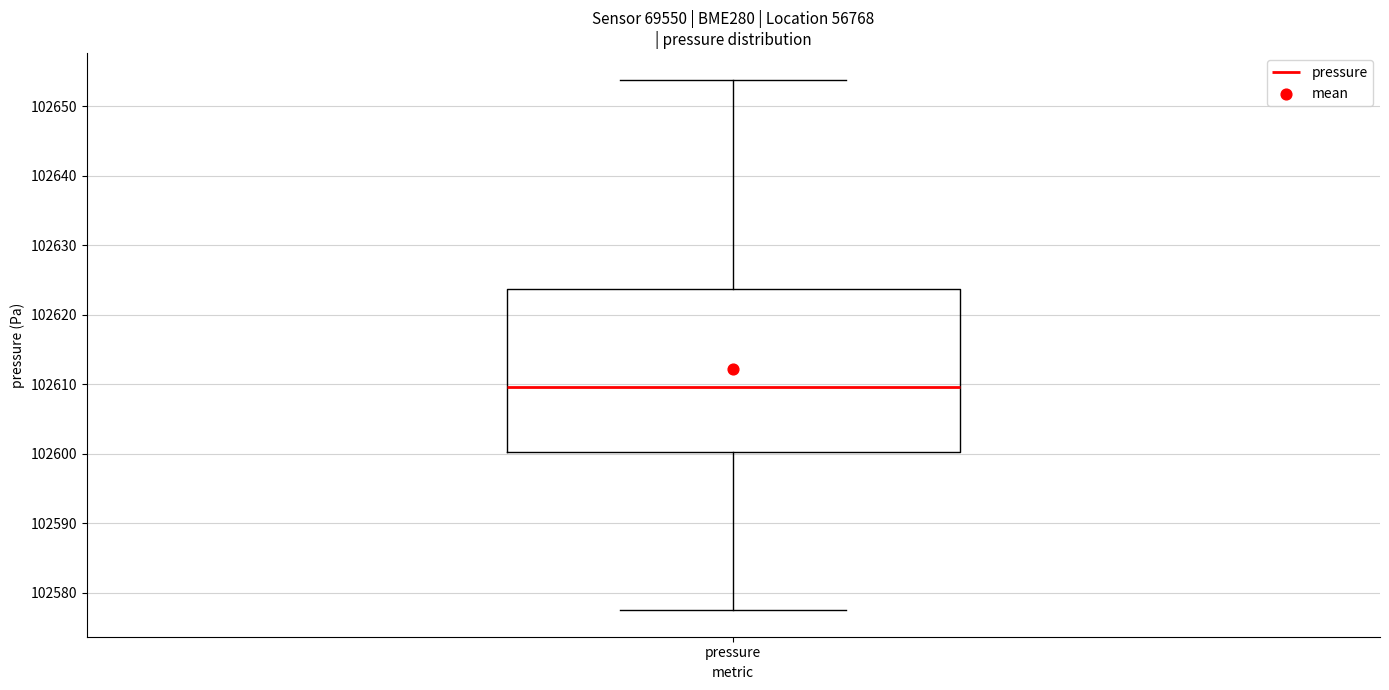

Where is the lower edge of the box for pressure on the y-axis? The values are not printed on the chart, so give them approximately, as read against the axis.

102600